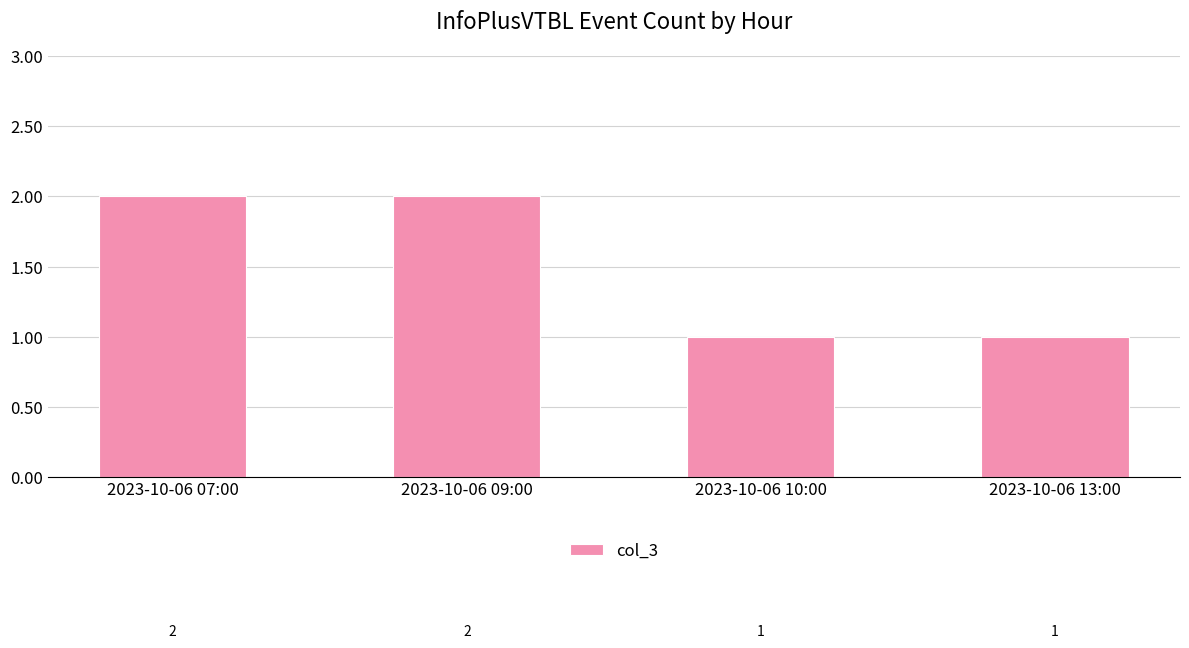

What is the change in value from 2023-10-06 07:00 to 2023-10-06 10:00?

-1